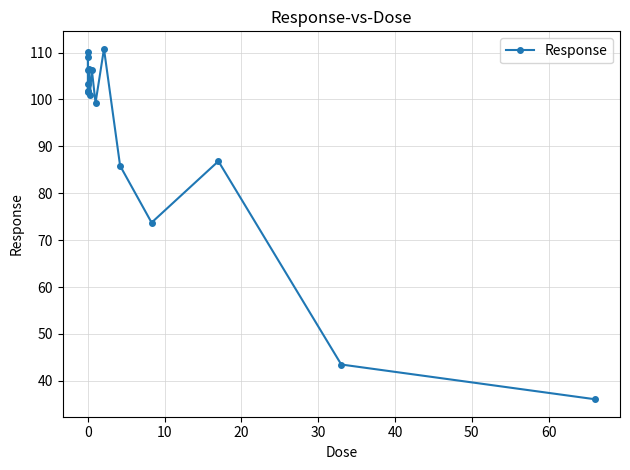

True or false: there are more than 1 points higher than both neighbors.

True